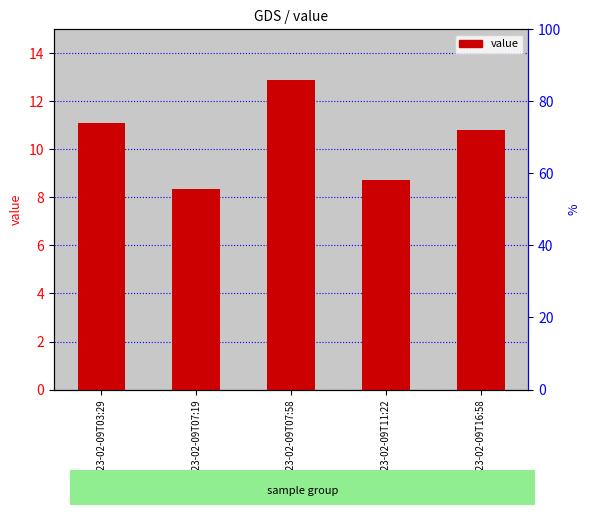

How many data points are above 10?

3